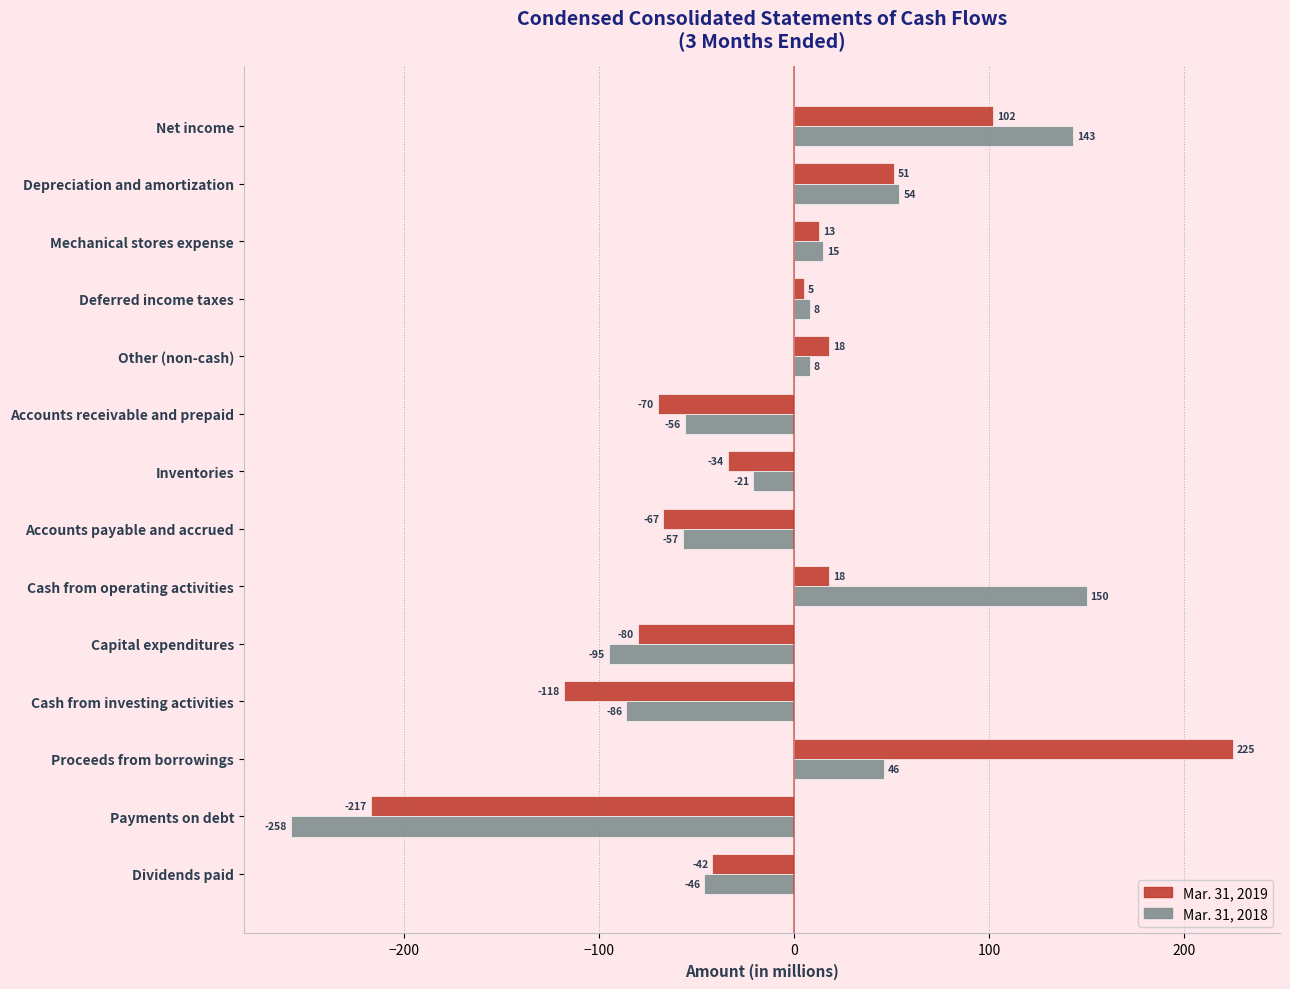

Rank the series by their maximum value, from lowest to highest.

Mar. 31, 2018, Mar. 31, 2019